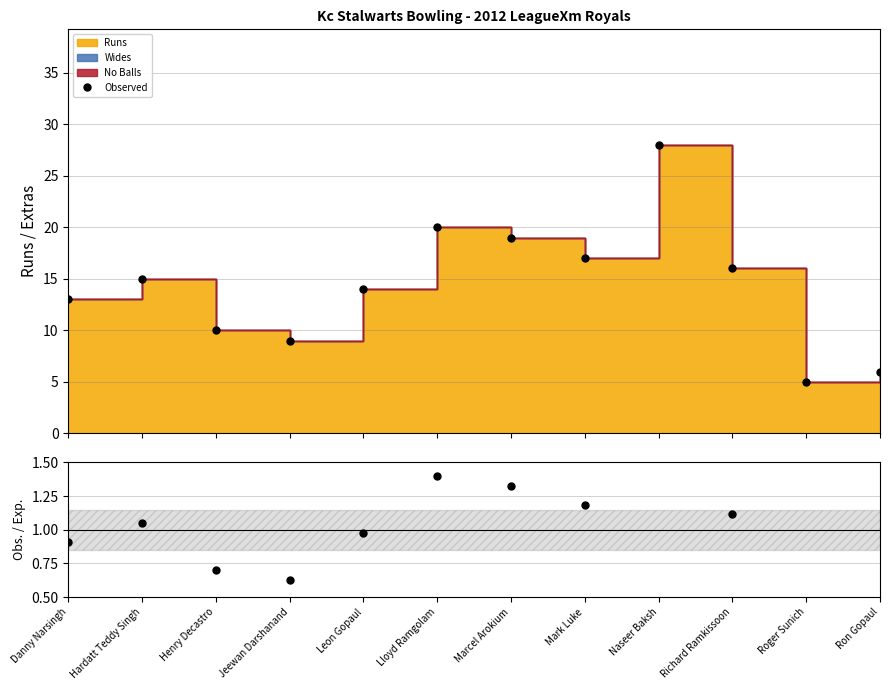

How many values in the Obs. / Exp. series exceed 1?

6